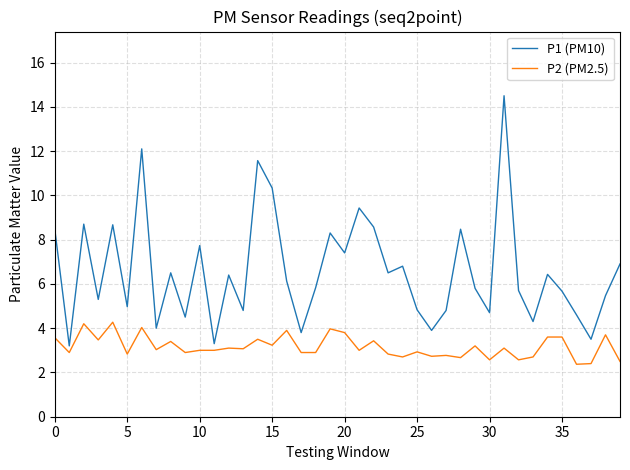

Rank the series by their maximum value, from lowest to highest.

P2 (PM2.5), P1 (PM10)